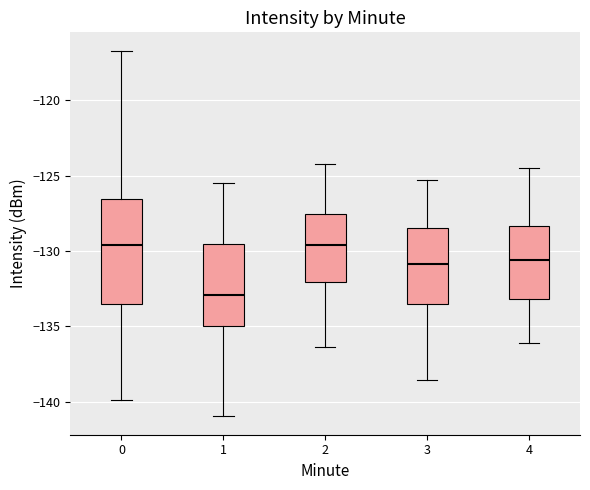

Which box is the tallest, from its lower edge to its upper edge?

0